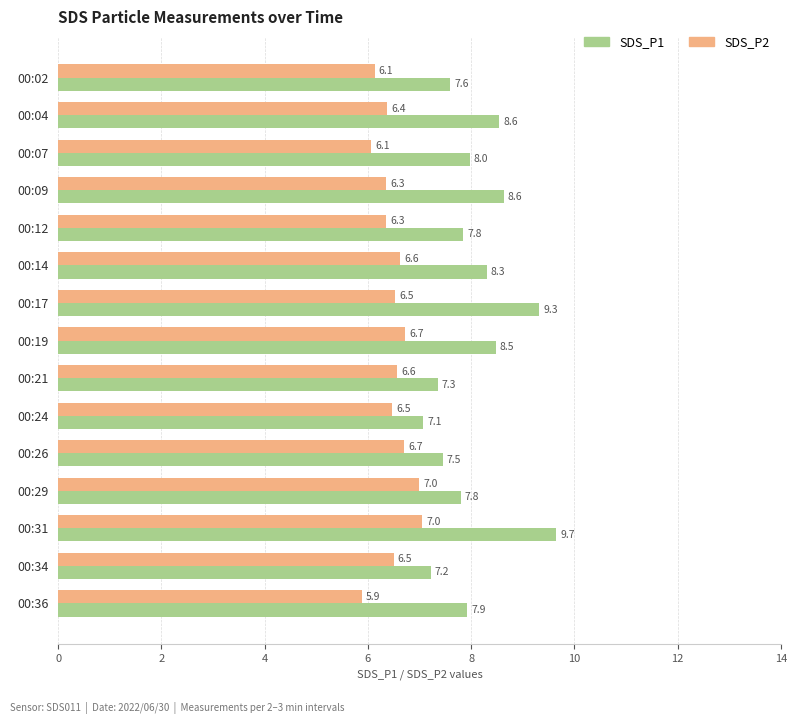

What is the average value of the SDS_P2 series?

6.5